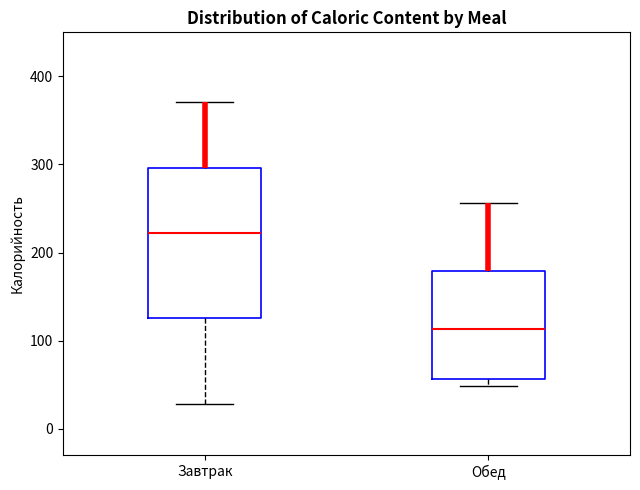

Reading left to right, transcribe this box plot: for each box, give where its median line is, the range the box spans, and where its two whiskers end, as read against the y-axis. The values are not printed on the chart, so give them approximately, as read against the axis.

Завтрак: median 220, box 130 to 300, whiskers 30 to 370
Обед: median 110, box 60 to 180, whiskers 50 to 260